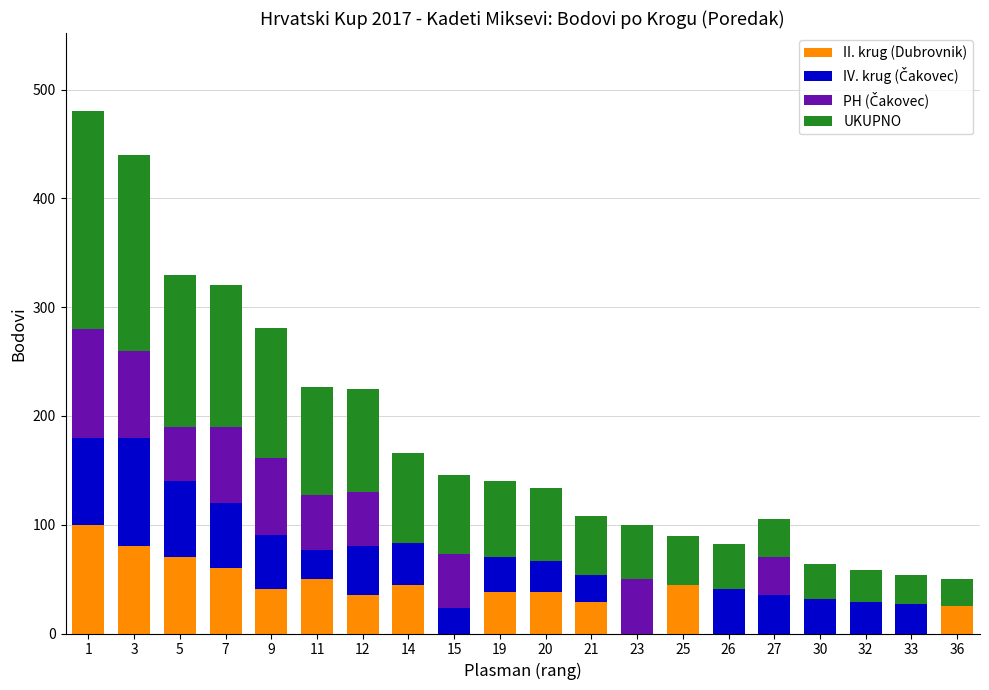

What is the maximum value for II. krug (Dubrovnik)?

100